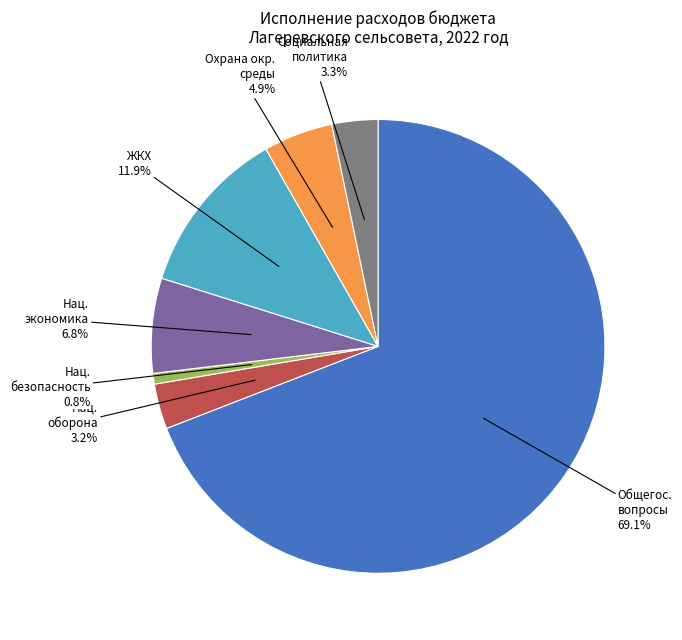

To the nearest percent, what is the average slice percentage?

14%